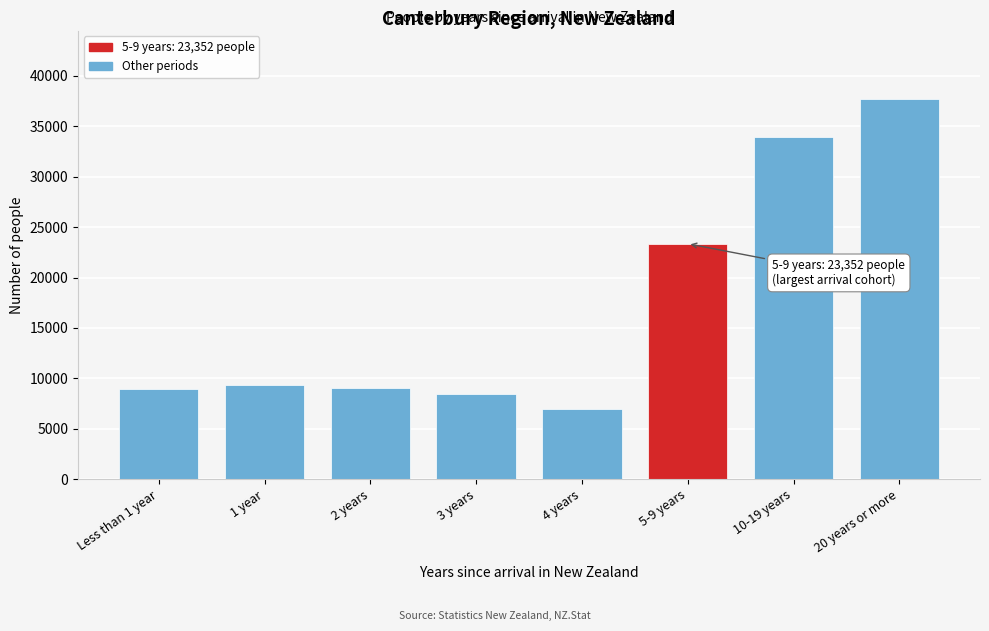

What is the maximum value shown in the chart?

37716